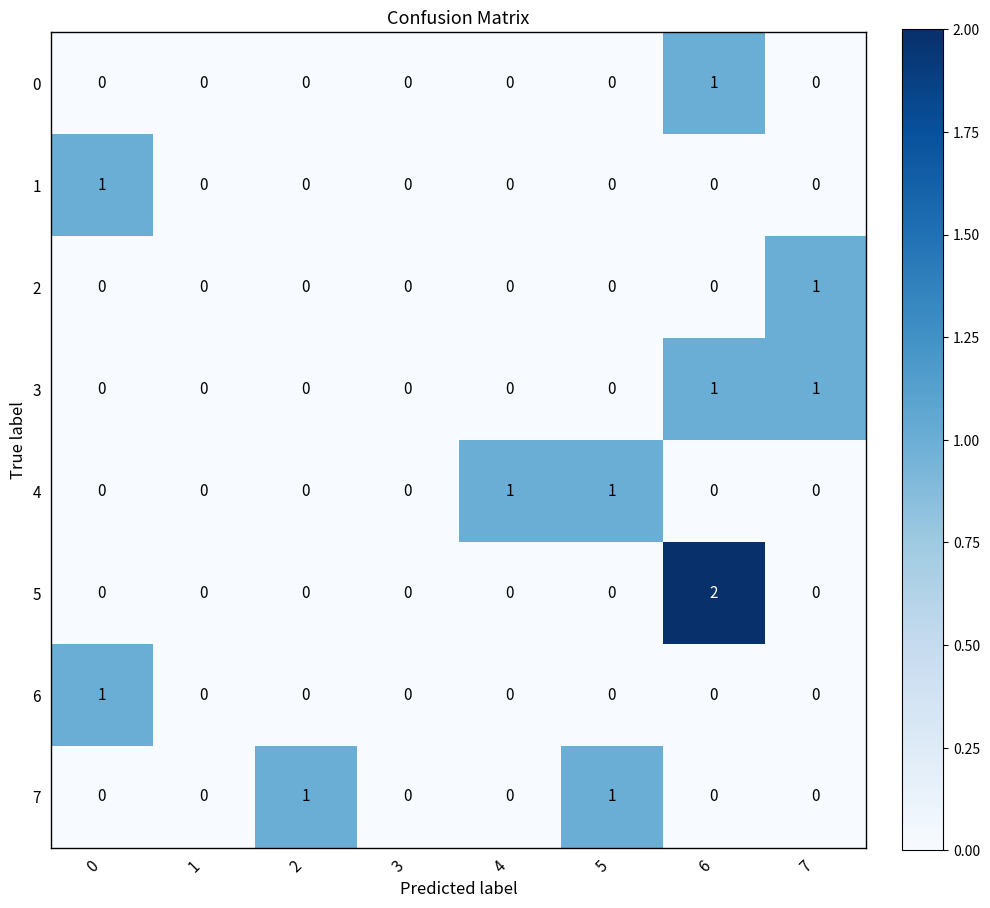

How many 2 values are between 0 and 1?

8